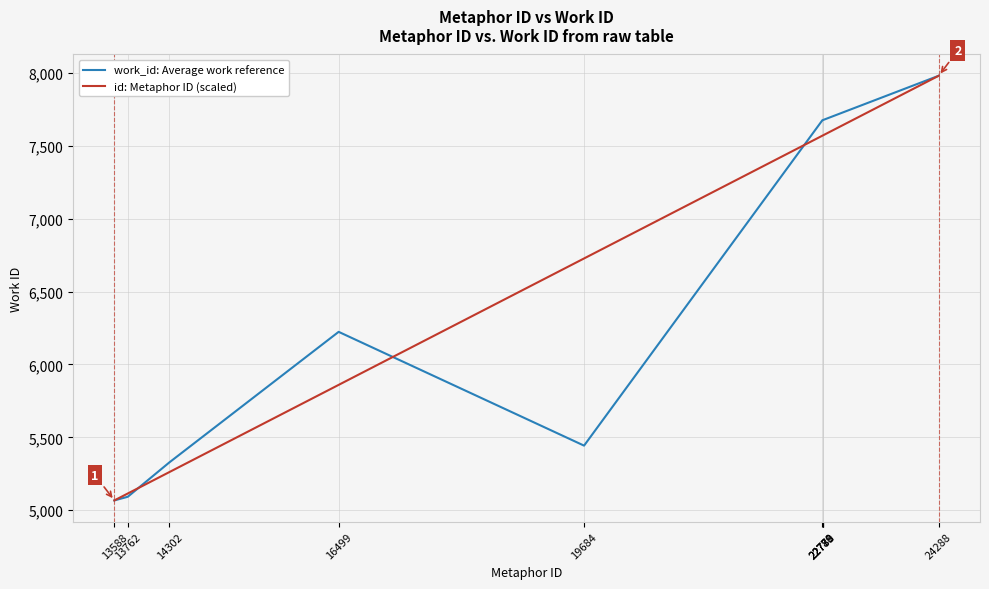

What is the minimum value shown in the chart?

5067.0